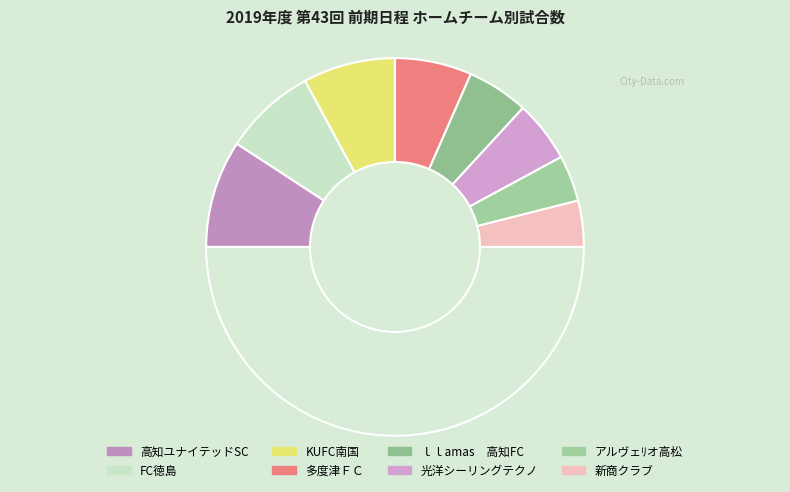

Count the number of slices in the pie.

9